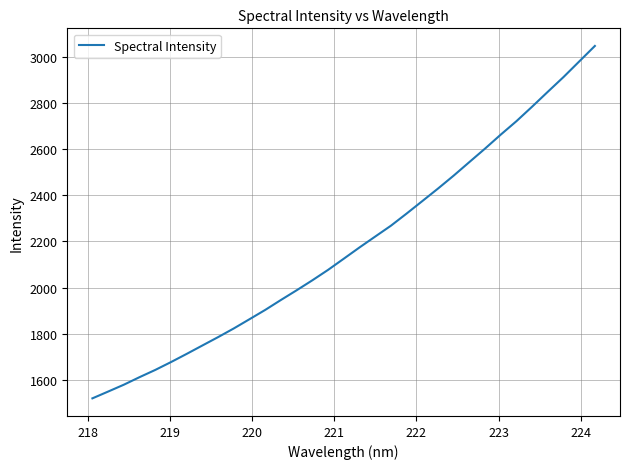

What is the maximum value shown in the chart?

3047.2